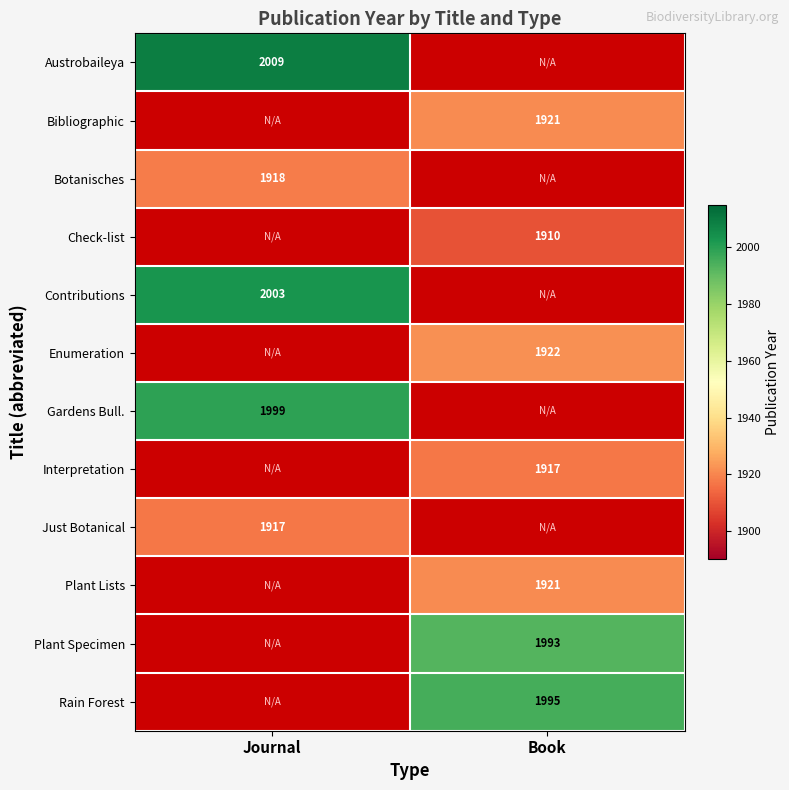

Is it true that Austrobaileya equals 2009 at Journal?

True